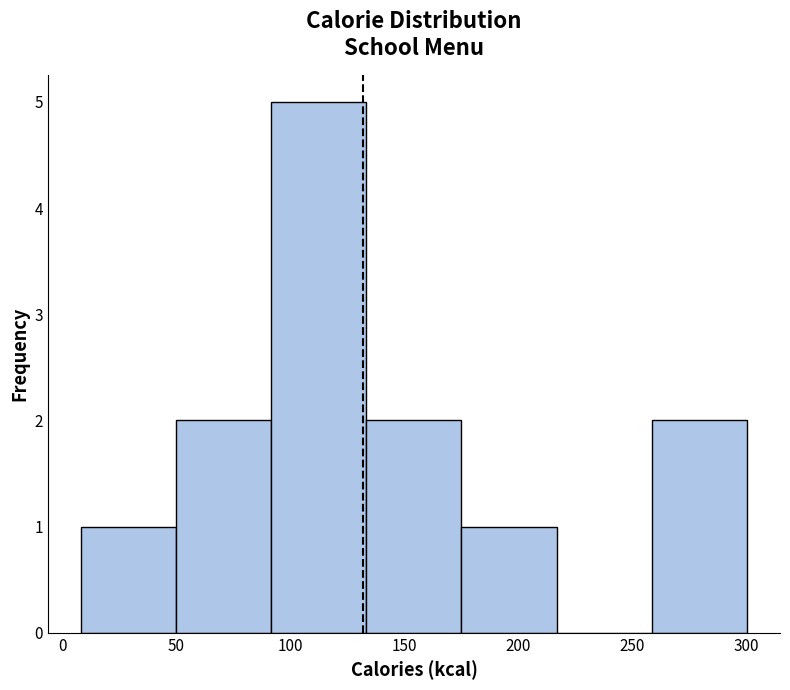

Reading left to right, transcribe this chart: for each bar, give the range it covers on the x-axis and its height. Neither the bar edges nor the heights are printed on the chart, so give them approximately, as read against the axes.

10 to 50: 1
50 to 90: 2
90 to 135: 5
135 to 175: 2
175 to 215: 1
215 to 260: 0
260 to 300: 2